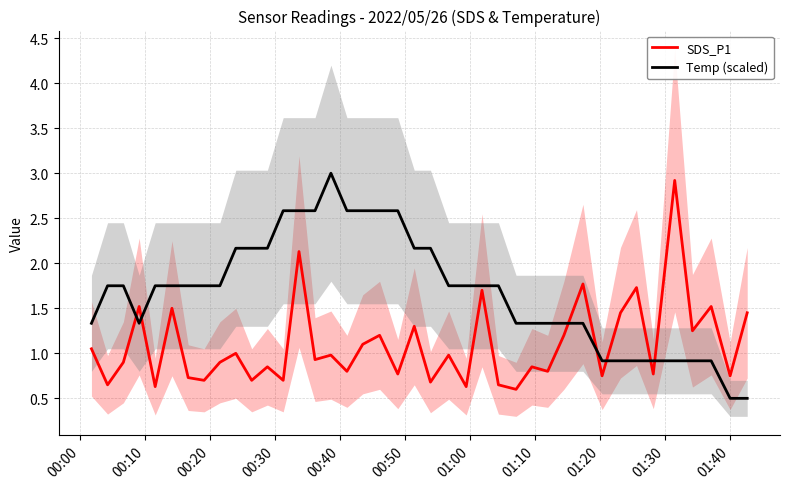

What is the maximum value for SDS_P1?

2.9